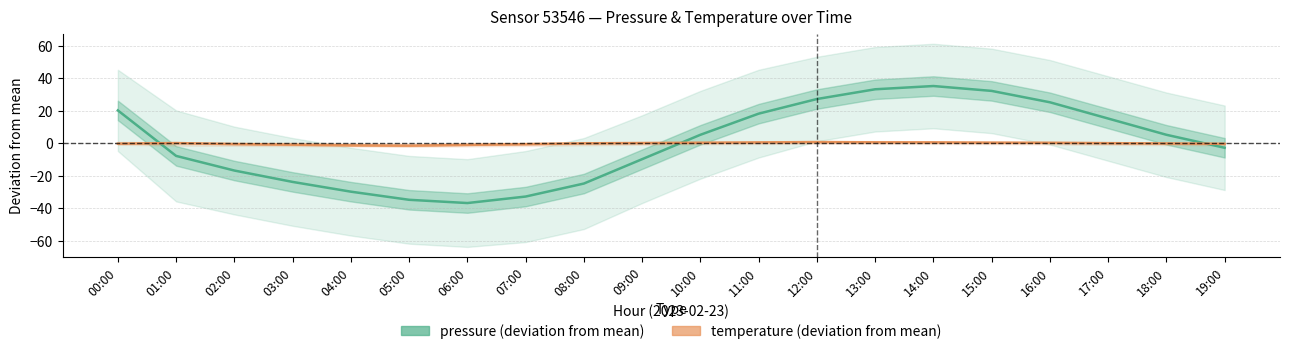

Is this an area chart (filled region under the line)?

No